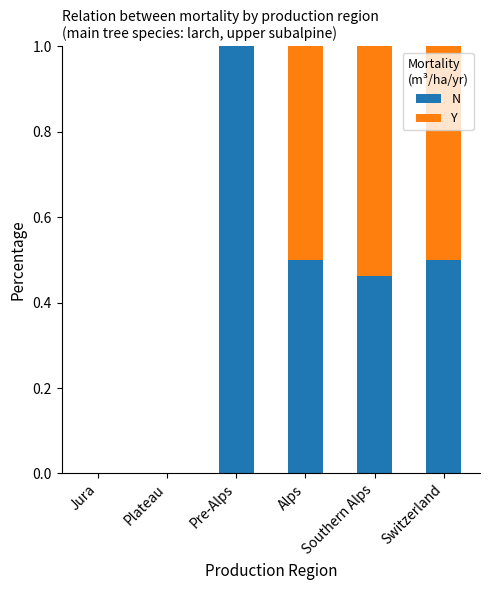

At which label does N reach its peak?

Pre-Alps